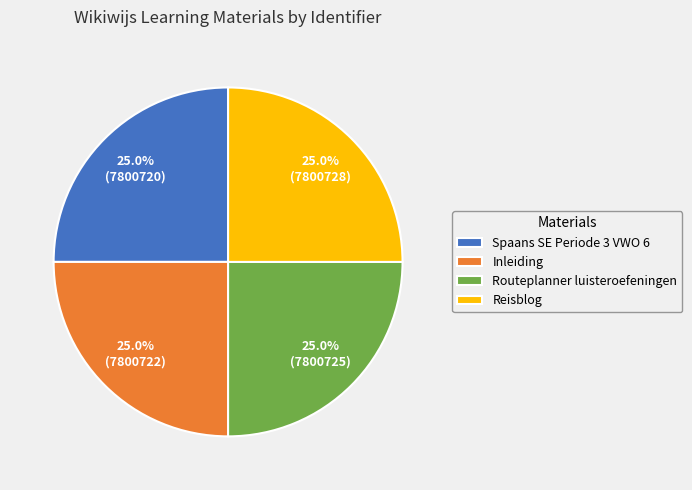

To the nearest percent, what portion does Spaans SE Periode 3 VWO 6 represent?

25%